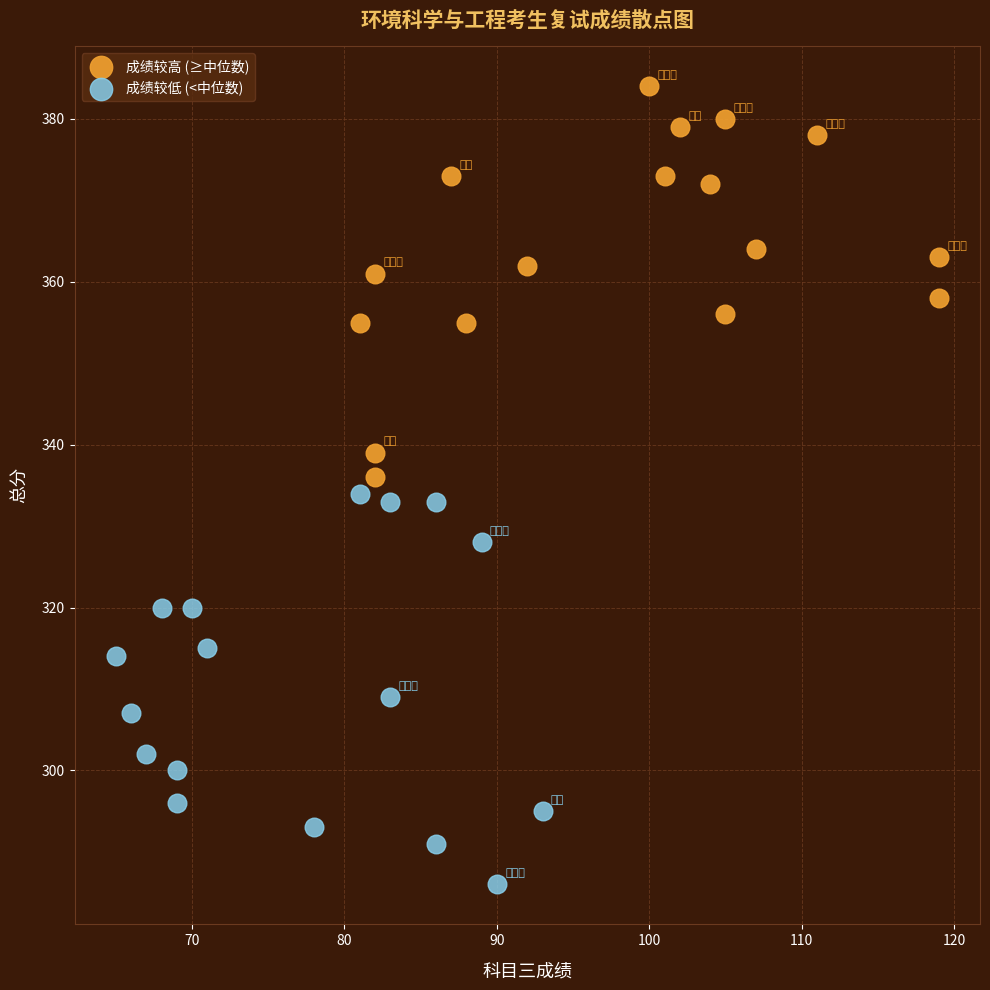

Which series contains the highest Y value?

成绩较高 (≥中位数)